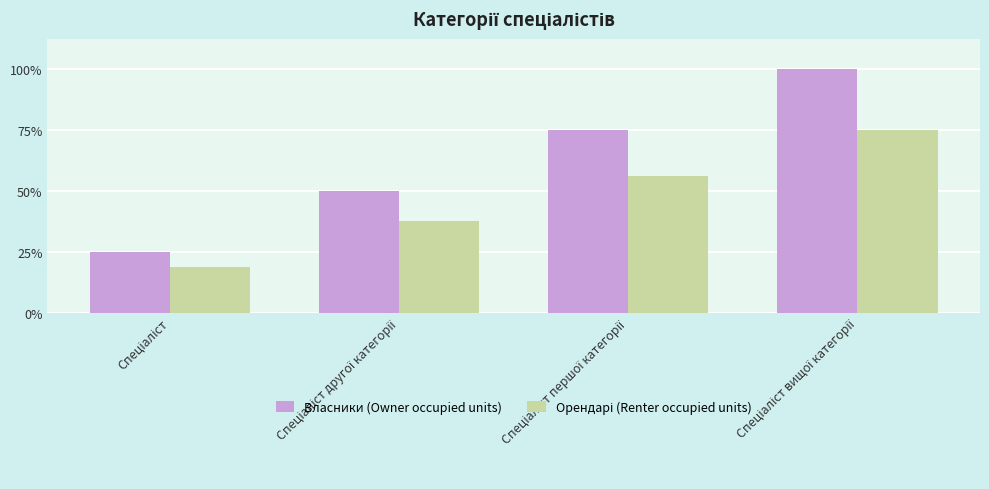

Does the chart contain stacked bars?

No